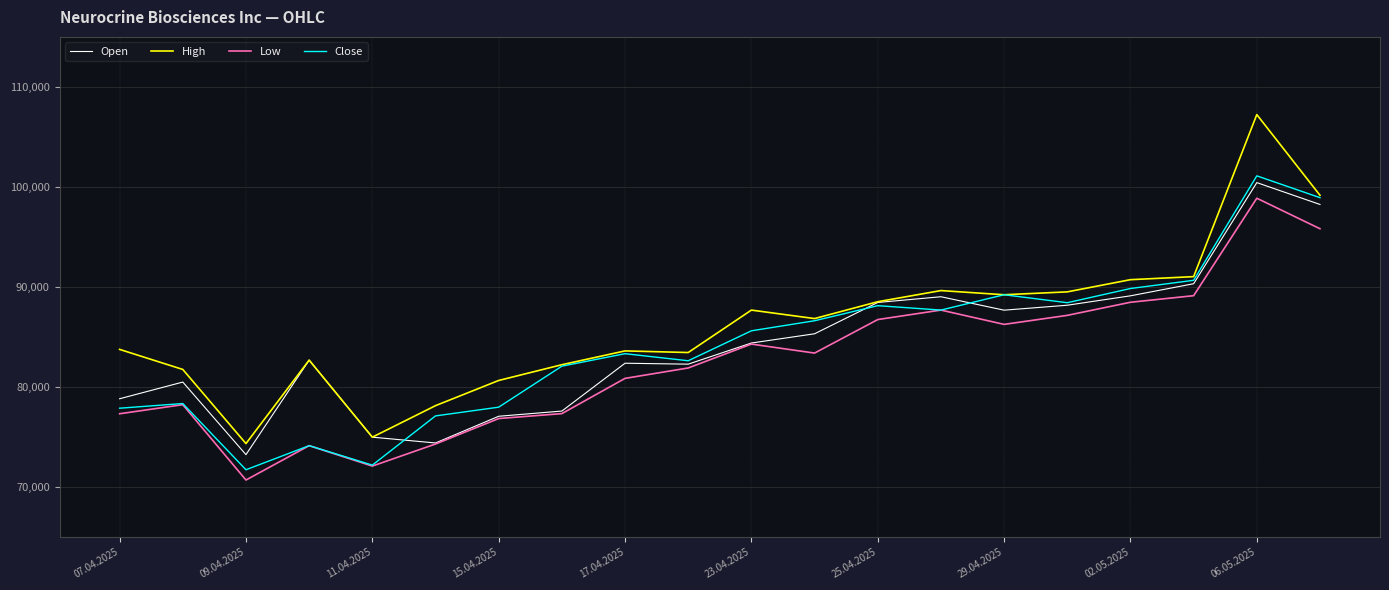

Count the number of categories in the chart.

20